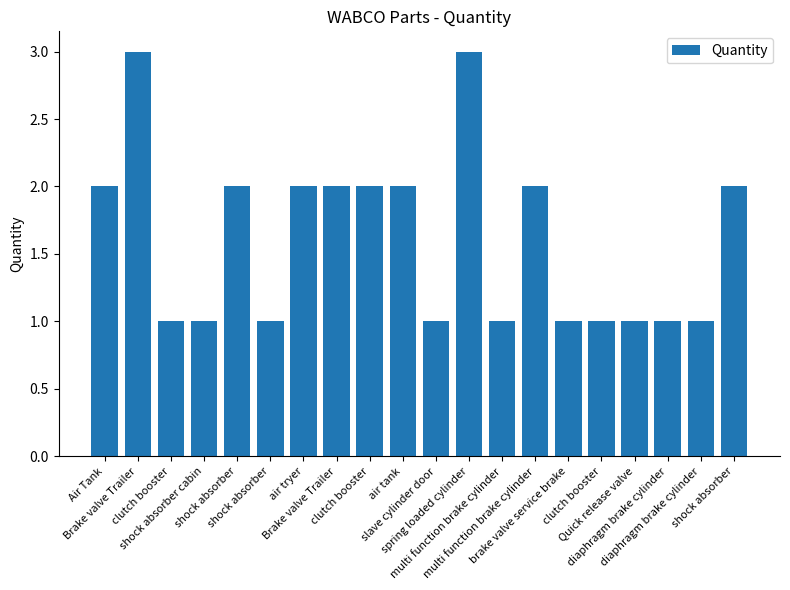

The chart shows a value of 2 at clutch booster. True or false?

True